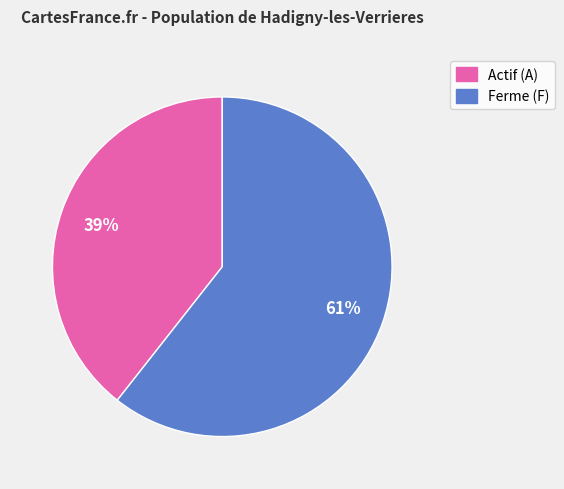

What is the majority slice?

Ferme (F)